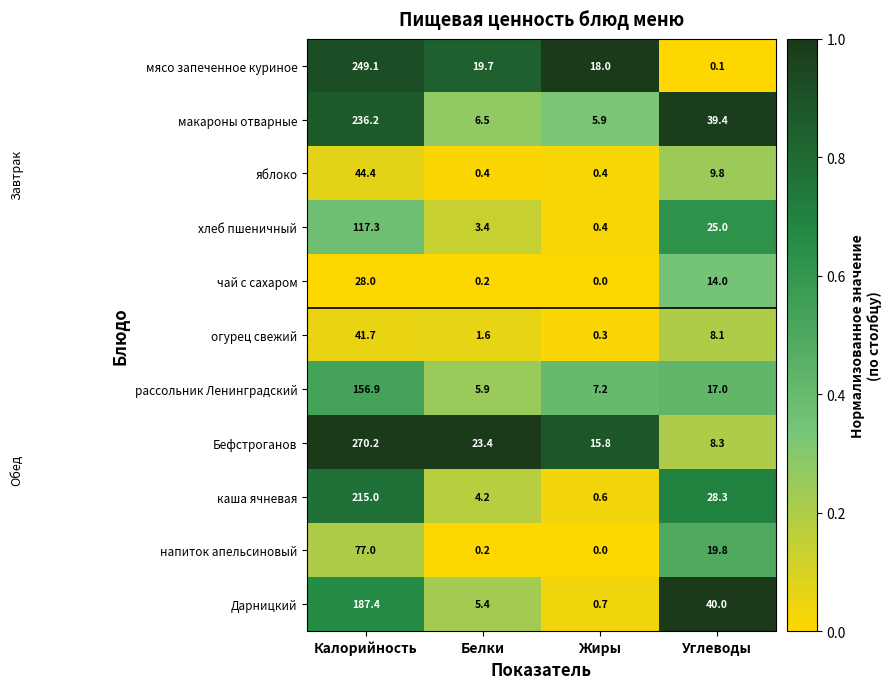

Between Жиры and Углеводы, which series saw the biggest shift?

Дарницкий